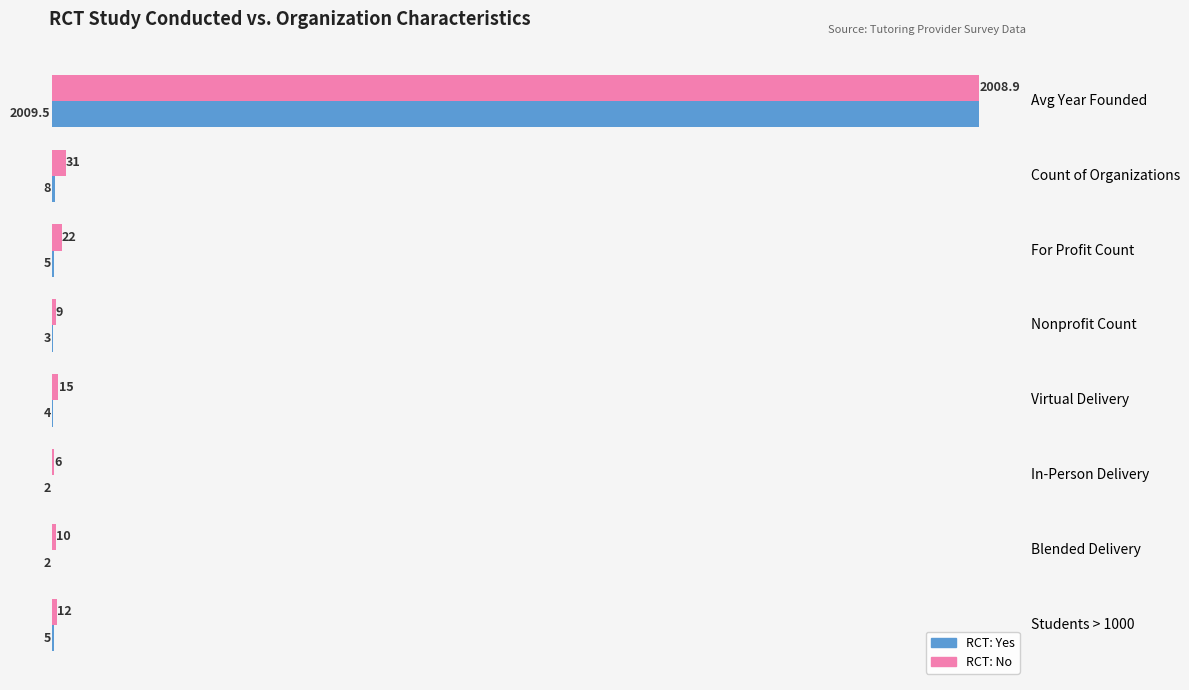

At which label is RCT: No closest to 1007?

Count of Organizations